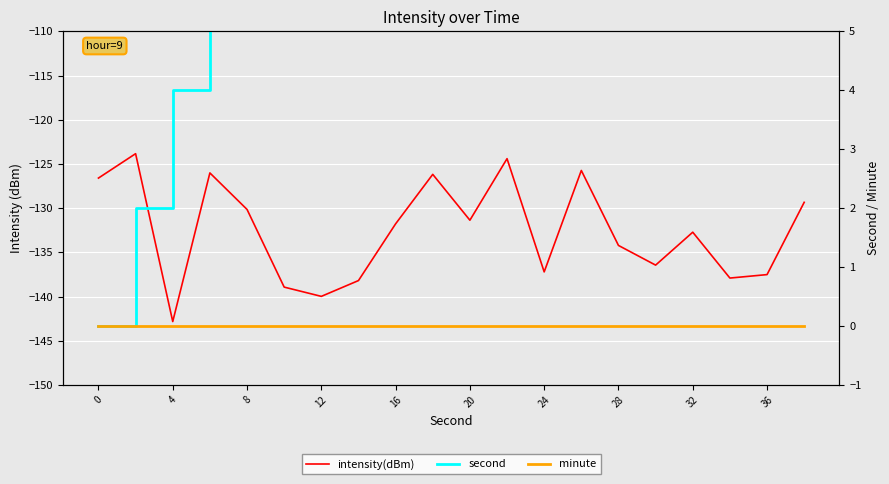

What are all the series names shown in the legend?

intensity(dBm), second, minute